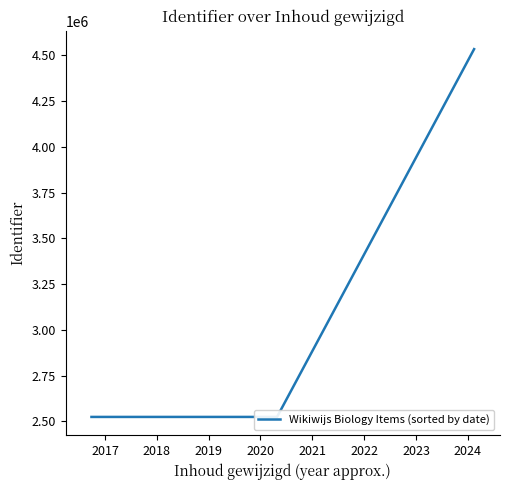

What is the greatest value displayed?

4534158